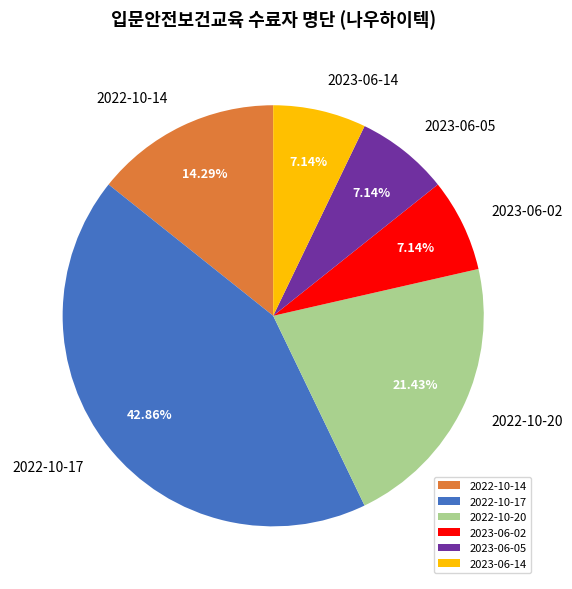

Between 2022-10-14 and 2023-06-14, which is larger?

2022-10-14